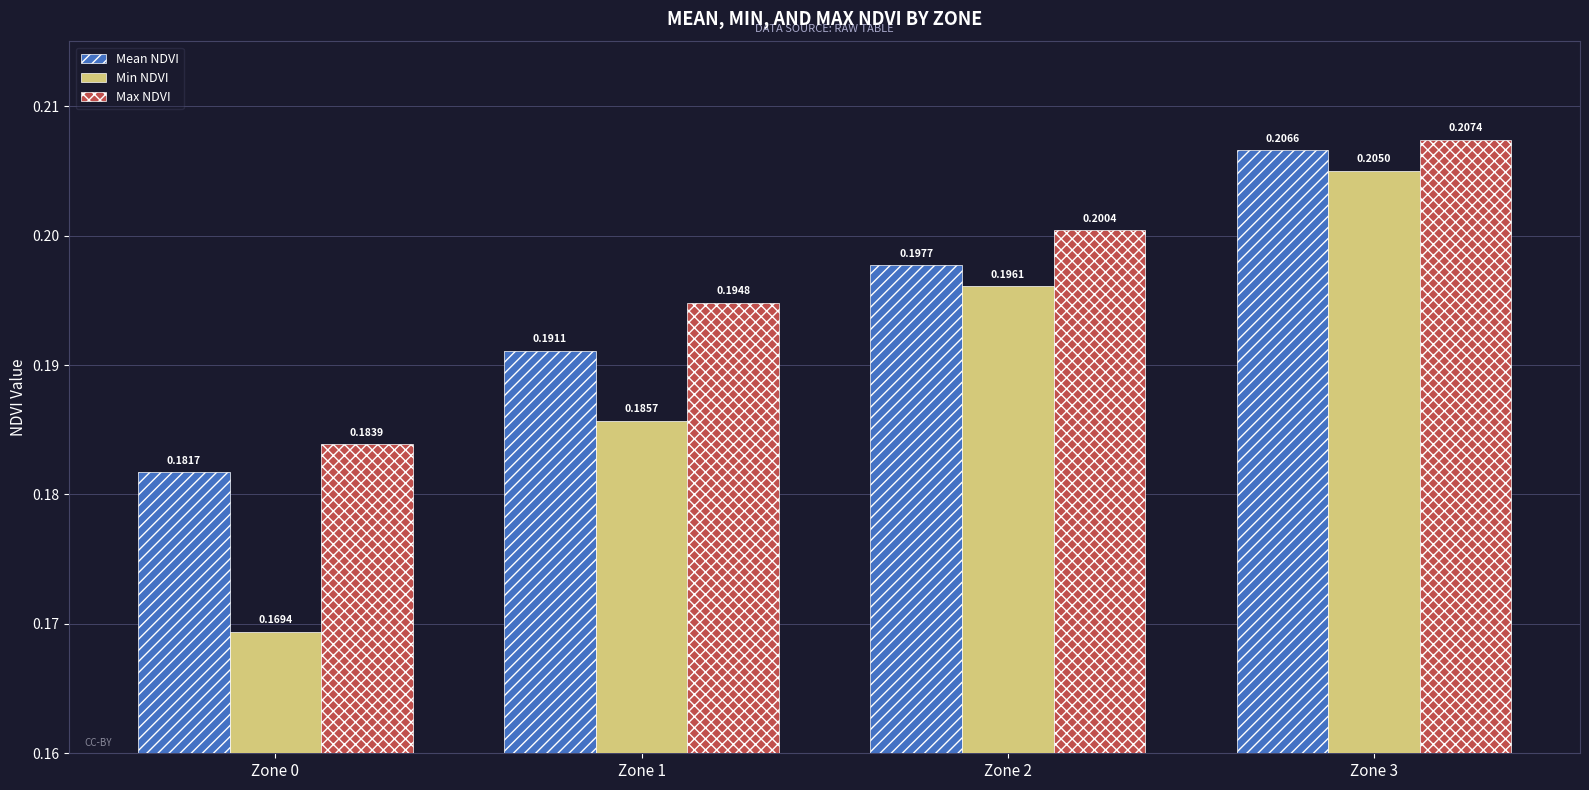

At which category does the chart reach its peak across all series?

Zone 3